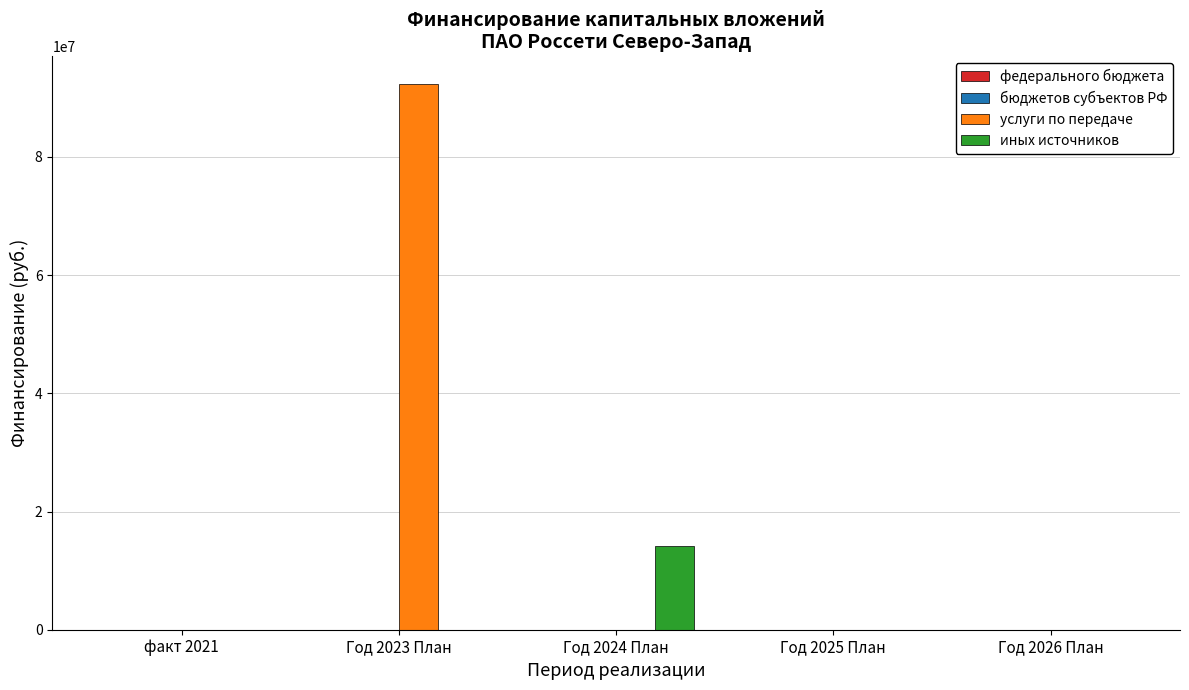

Reading left to right, transcribe all the data shown in this chart.

услуги по передаче: факт 2021=0	Год 2023 План=92411371	Год 2024 План=0	Год 2025 План=0	Год 2026 План=0
иных источников: факт 2021=0	Год 2023 План=0	Год 2024 План=14142205	Год 2025 План=0	Год 2026 План=0